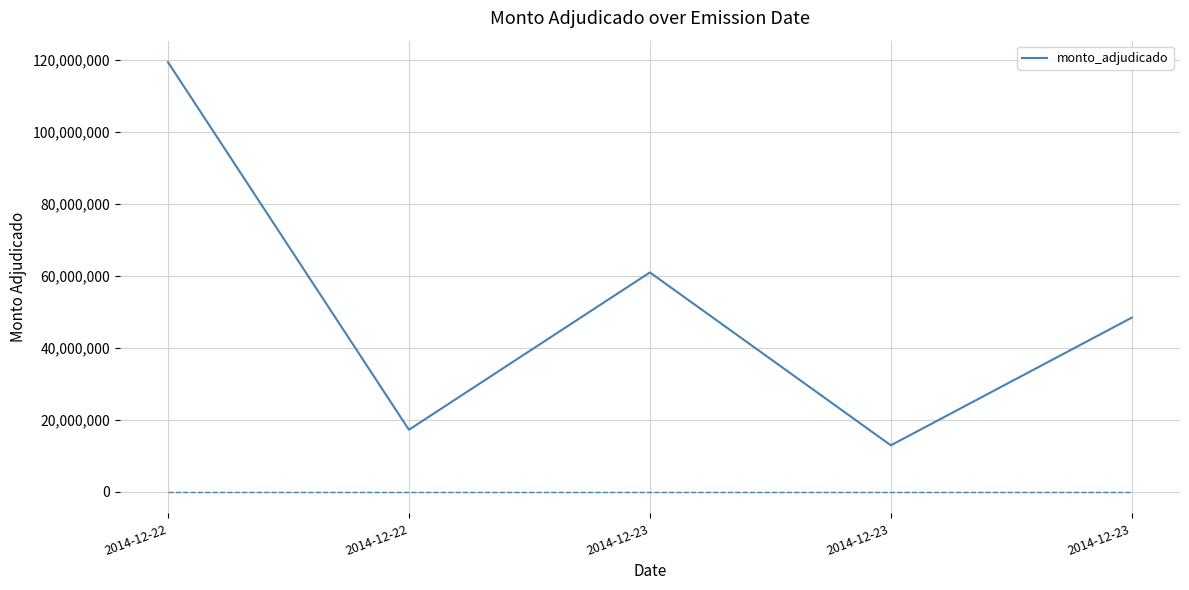

How many values are below 48395000?

2